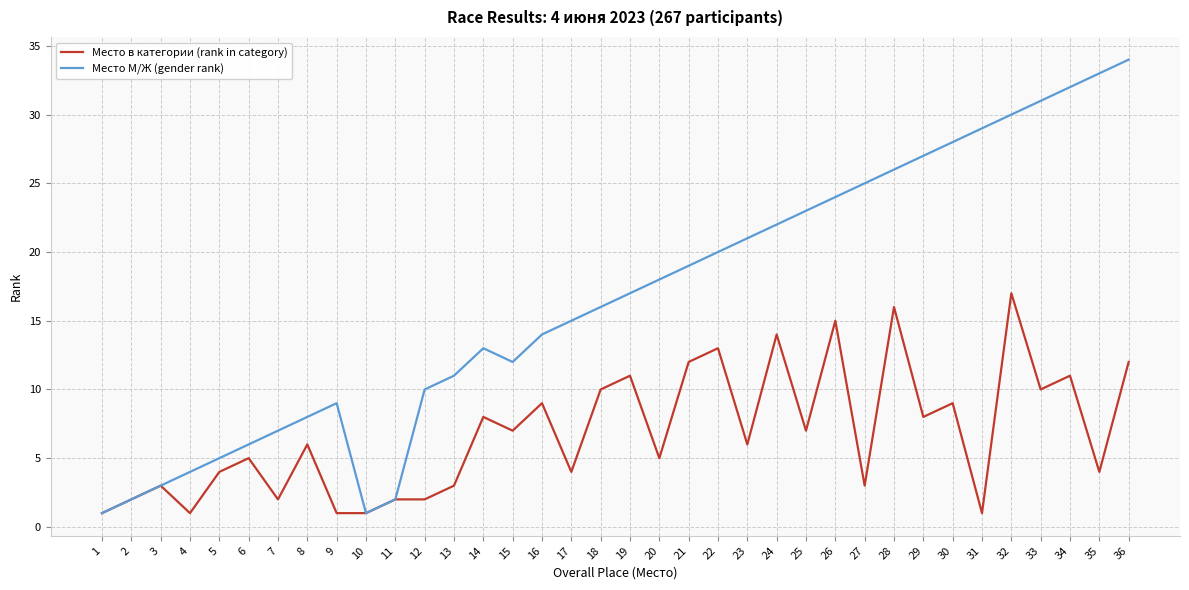

Reading left to right, what are all the values shown in this chart?

Место в категории (rank in category): 1	2	3	1	4	5	2	6	1	1	2	2	3	8	7	9	4	10	11	5	12	13	6	14	7	15	3	16	8	9	1	17	10	11	4	12
Место М/Ж (gender rank): 1	2	3	4	5	6	7	8	9	1	2	10	11	13	12	14	15	16	17	18	19	20	21	22	23	24	25	26	27	28	29	30	31	32	33	34